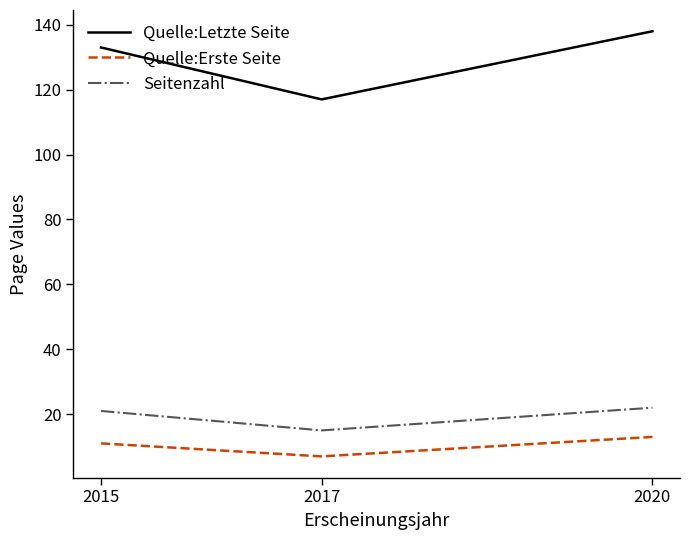

What is the lowest value of the Seitenzahl series?

15